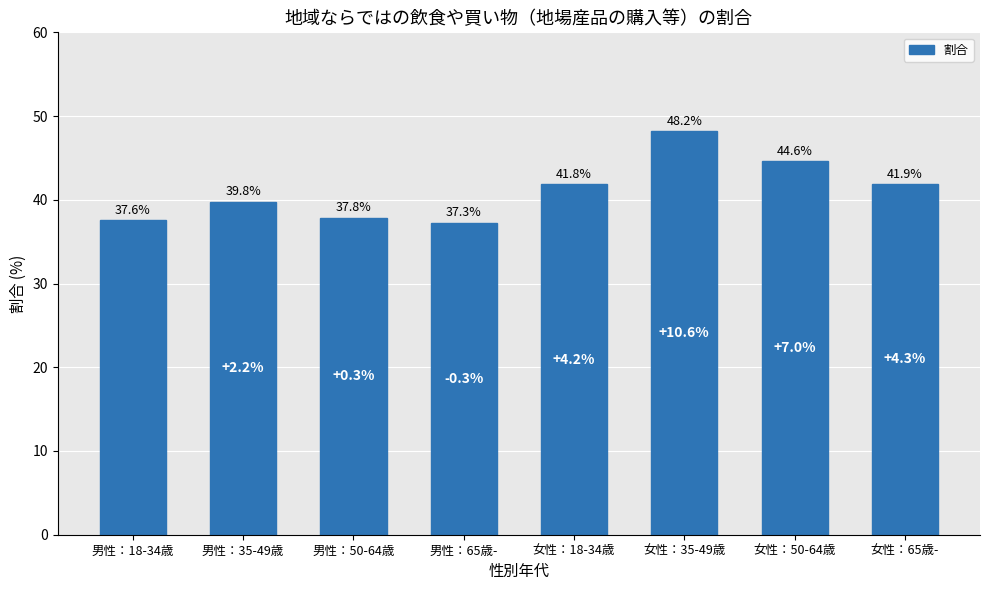

Where is the data nearest to the value 42?

女性：65歳-